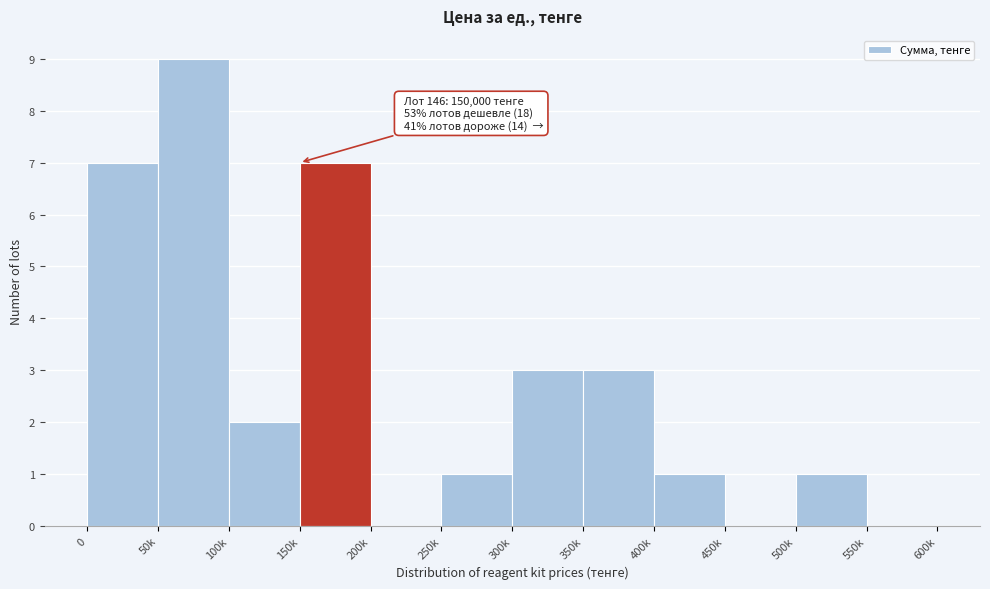

Reading left to right, what are all the values shown in this chart?

0=7	50k=9	100k=2	150k=7	200k=0	250k=1	300k=3	350k=3	400k=1	450k=0	500k=1	550k=0